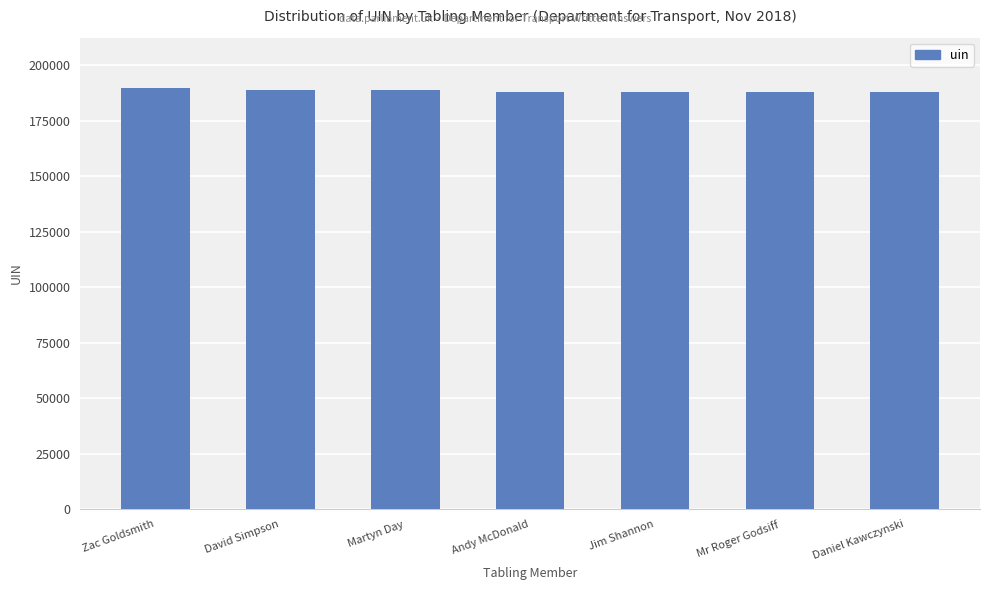

What is the sum of the values at David Simpson and Andy McDonald?

376909